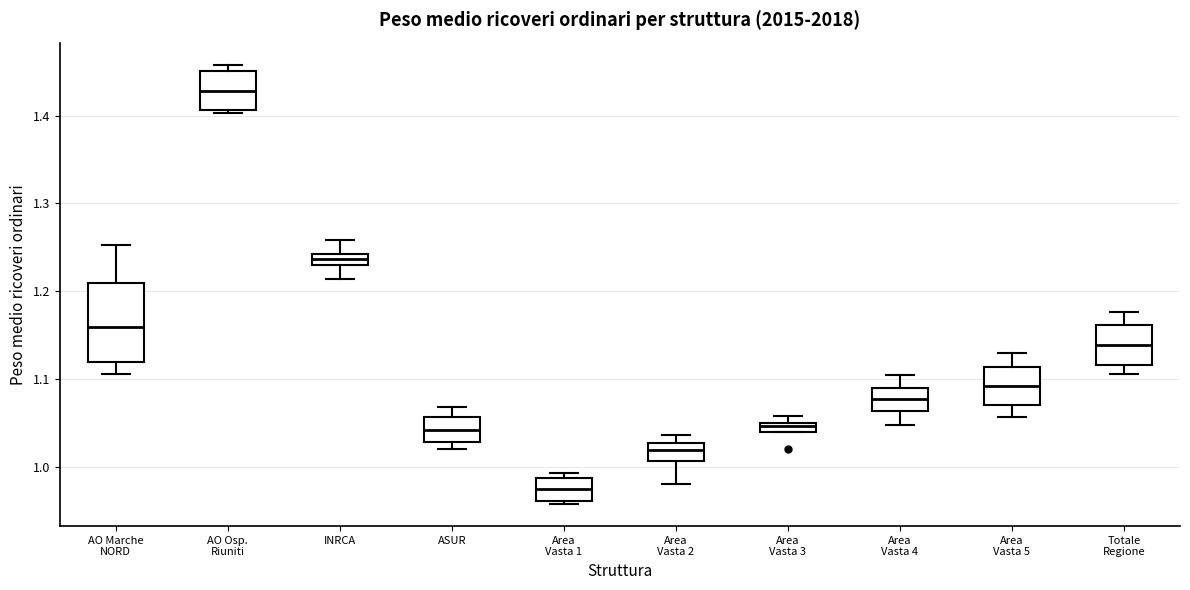

Where is the lower edge of the box for Area Vasta 2 on the y-axis? The values are not printed on the chart, so give them approximately, as read against the axis.

1.01